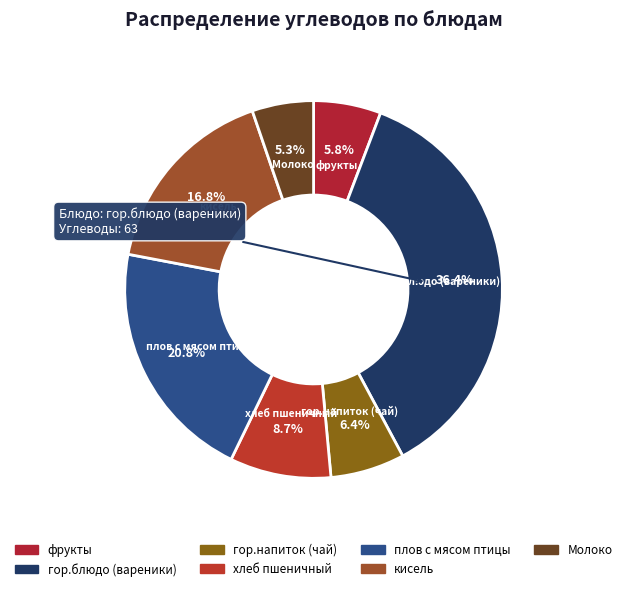

To the nearest percent, what is the combined percentage of гор.напиток (чай) and гор.блюдо (вареники)?

43%